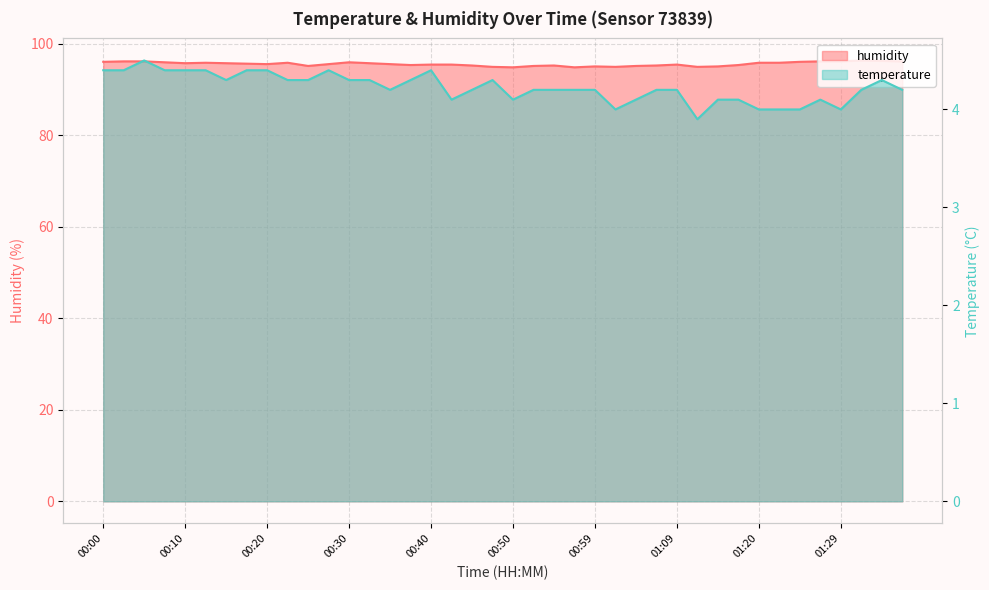

Is the value of temperature at 00:17 greater than the value of humidity at 00:17?

No